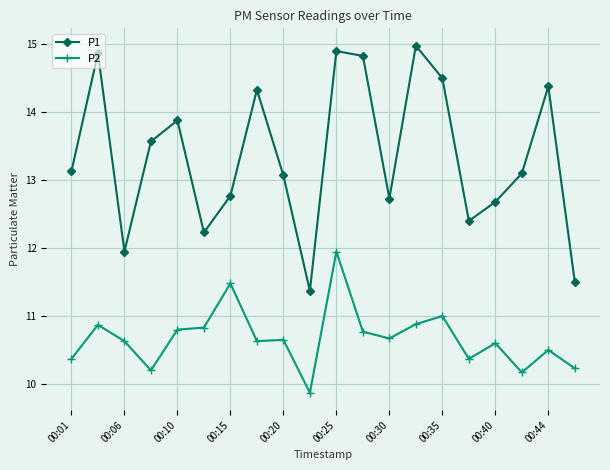

How many values in the P1 series are below 13?

8